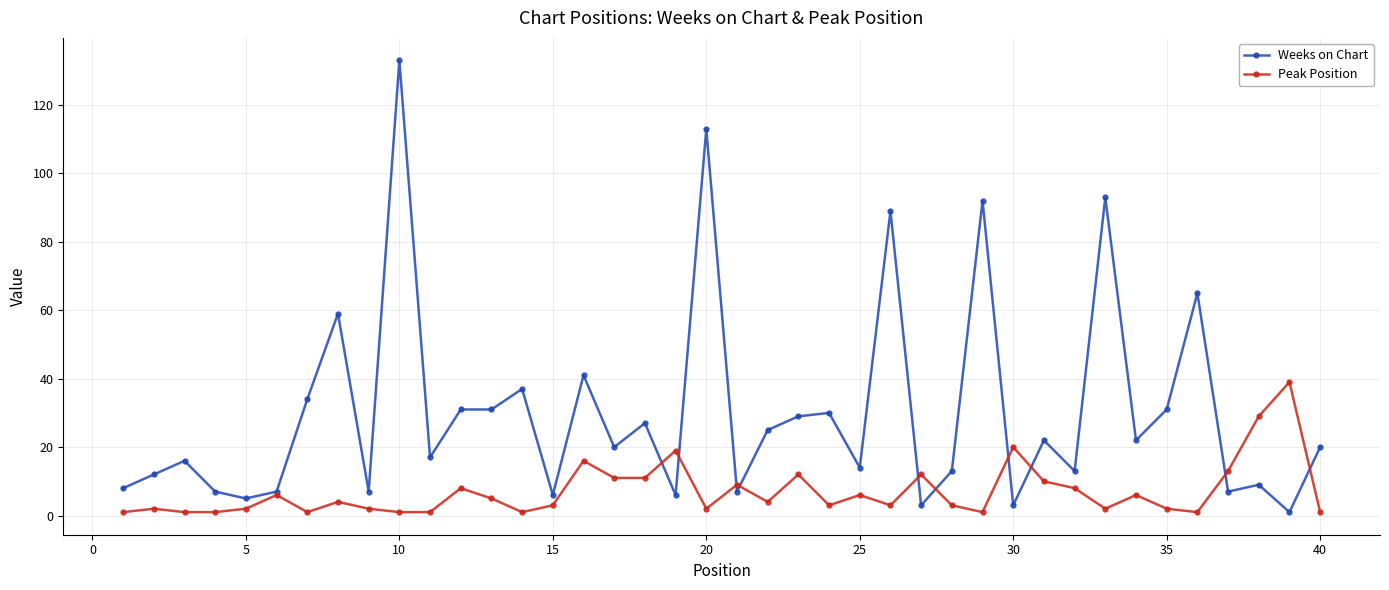

Does the chart have visible grid lines?

Yes